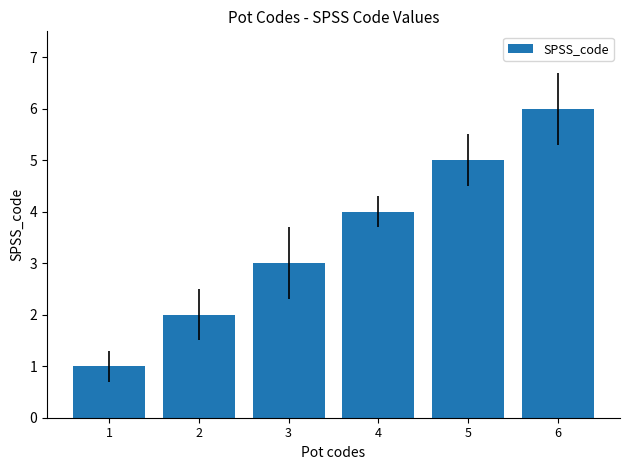

Reading left to right, extract all data points from this chart.

1	2	3	4	5	6